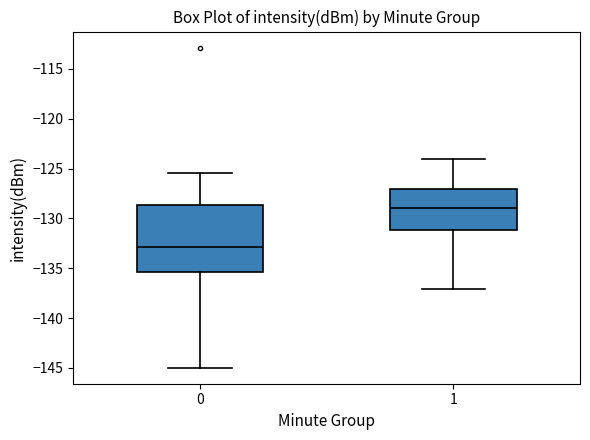

Which box is the tallest, from its lower edge to its upper edge?

0